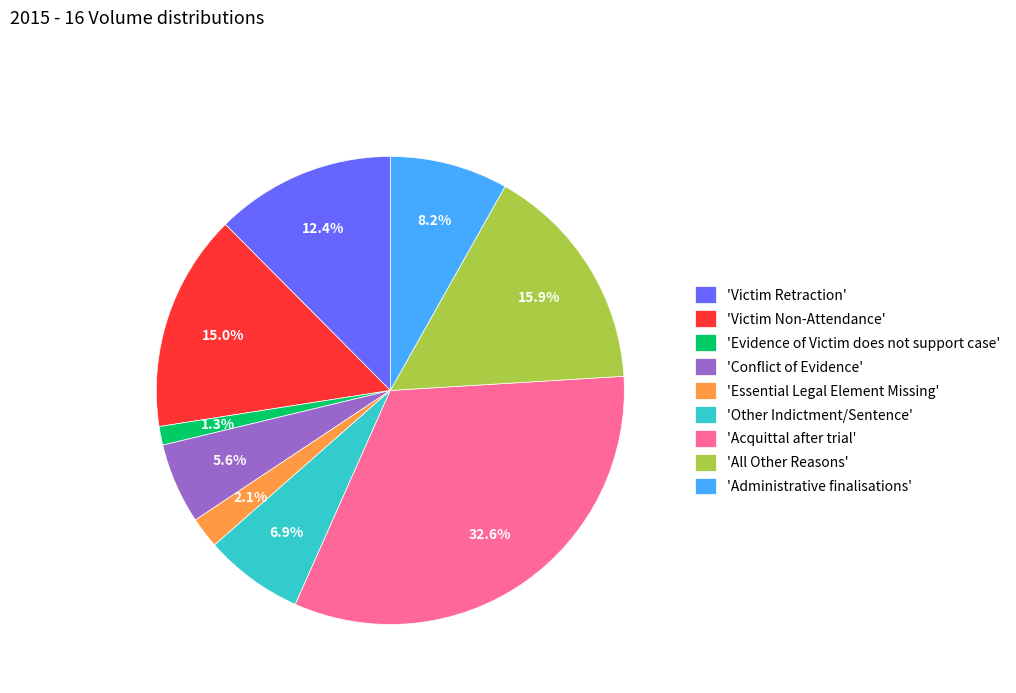

What is the largest slice in the pie chart?

'Acquittal after trial'